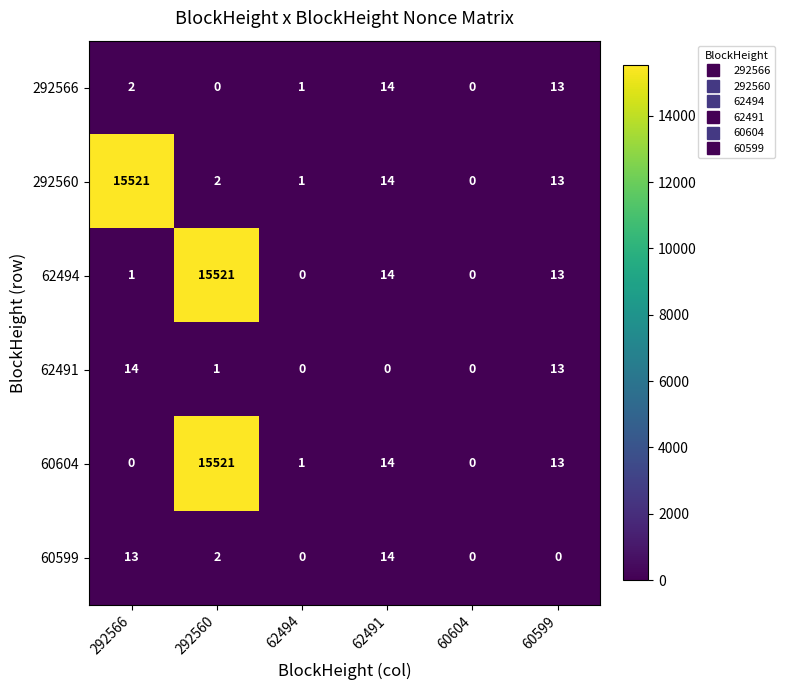

What is the maximum value shown in the chart?

15521